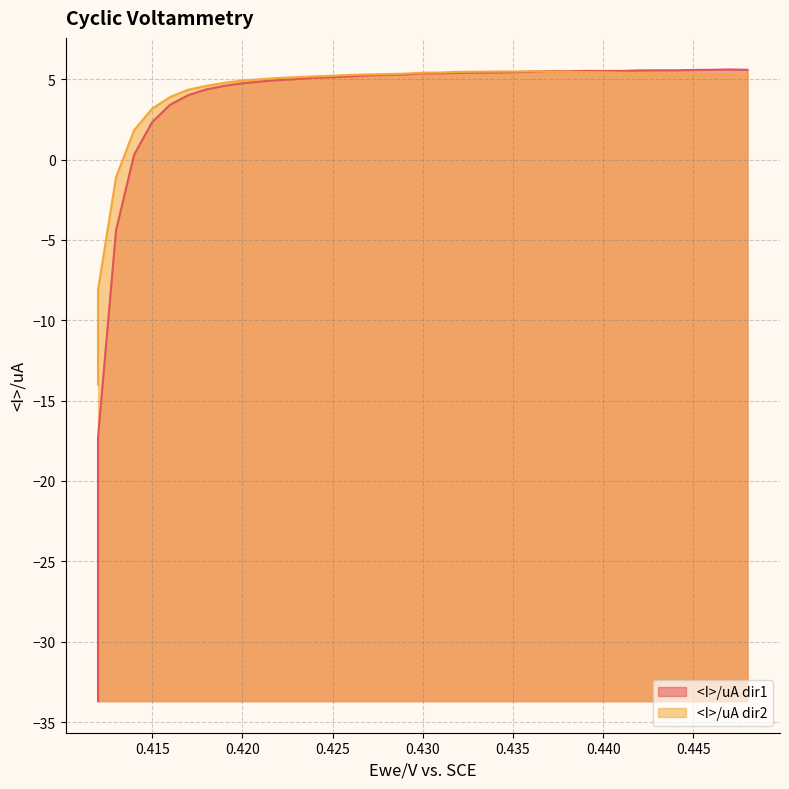

What is the label of the 37th point from the right?

0.412